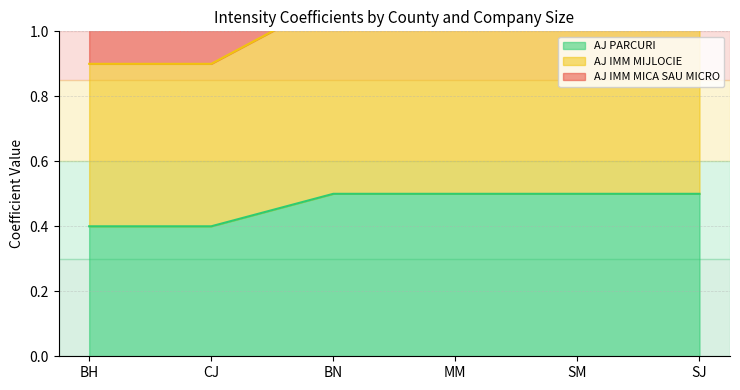

What are all the series names shown in the legend?

AJ PARCURI, AJ IMM MIJLOCIE, AJ IMM MICA SAU MICRO